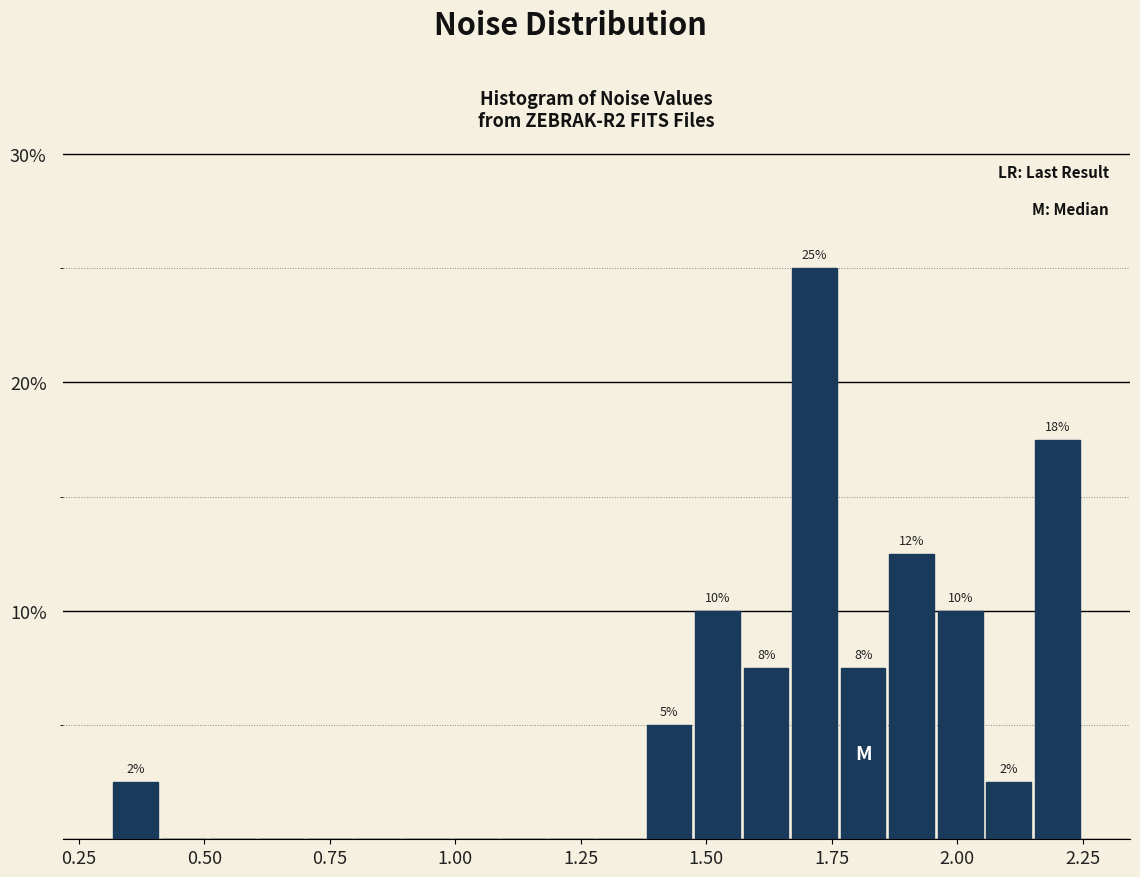

Around what value on the x-axis is the tallest bar? Give the approximate position of its centre, as read against the axis.

1.70